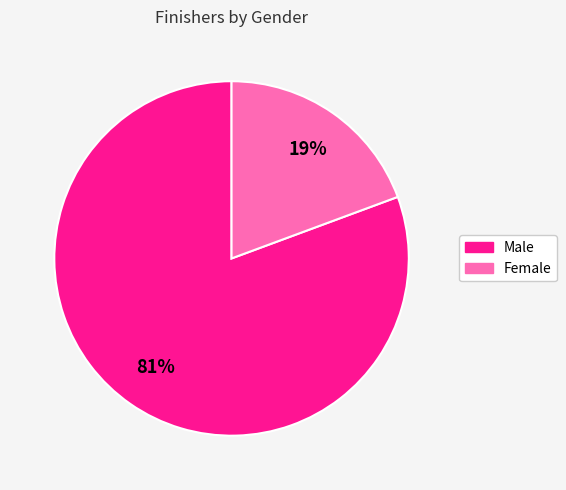

Is it true that Female is 19% of the pie?

True